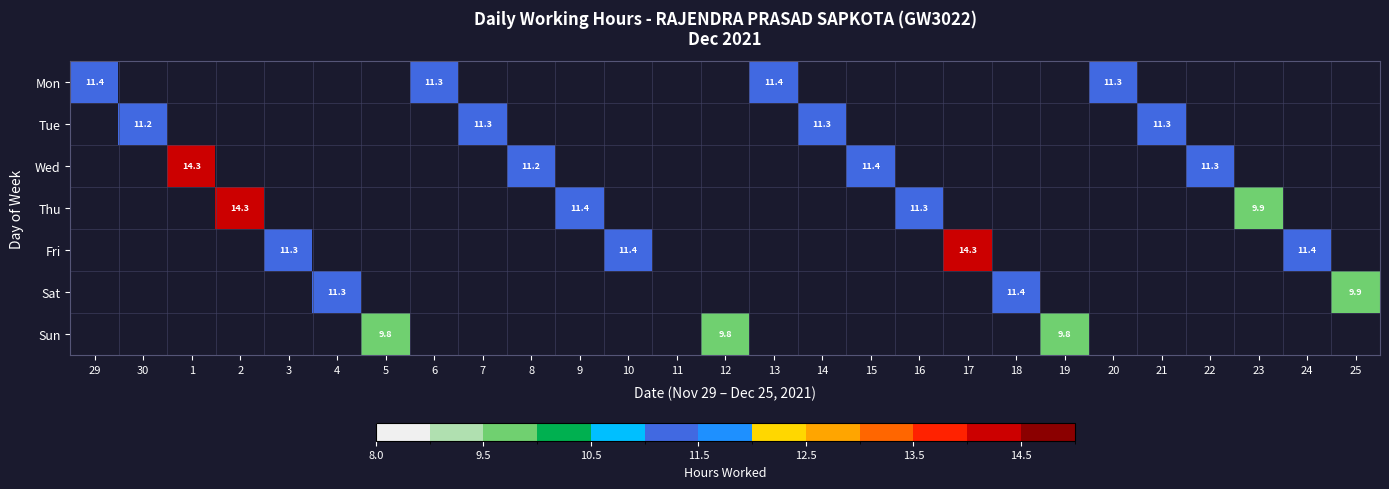

How many distinct data groups are displayed?

7